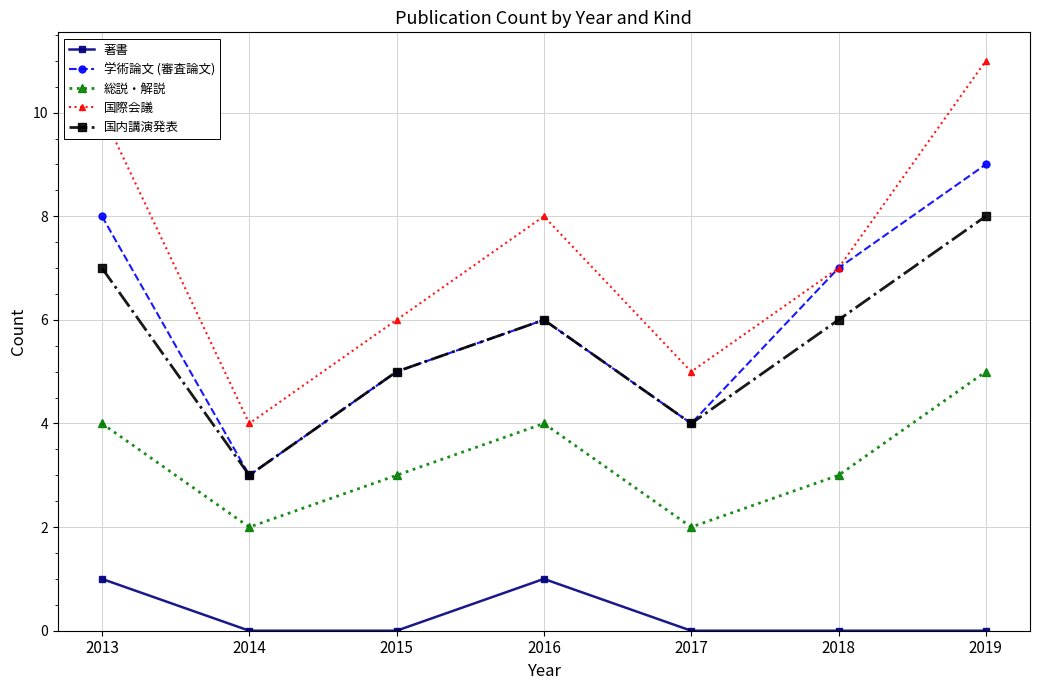

Is it true that 総説・解説 equals 4 at 2016?

True